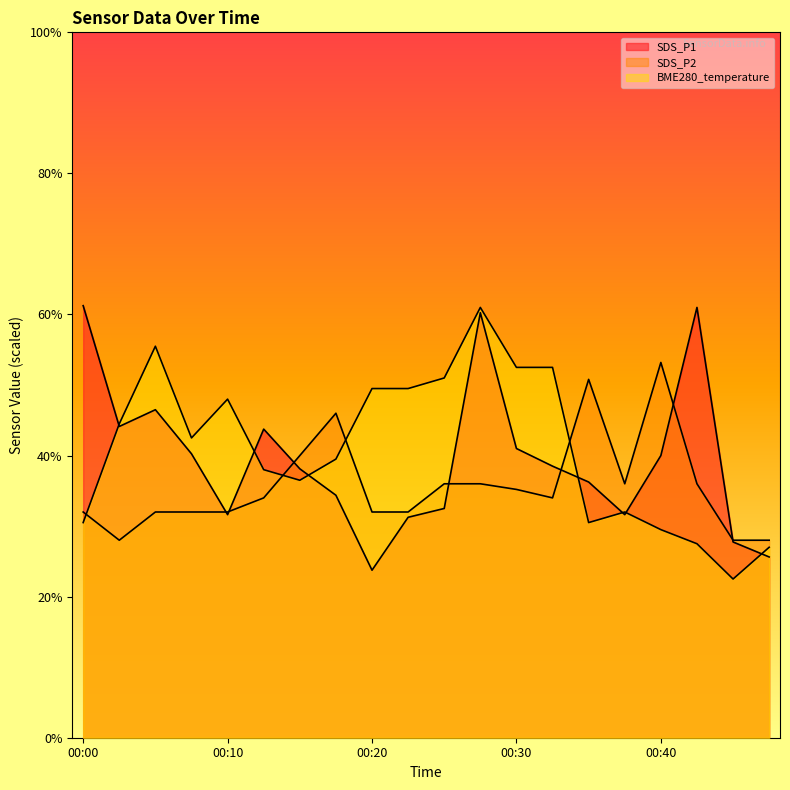

True or false: BME280_temperature has a value of 7.3 at 00:15.

True